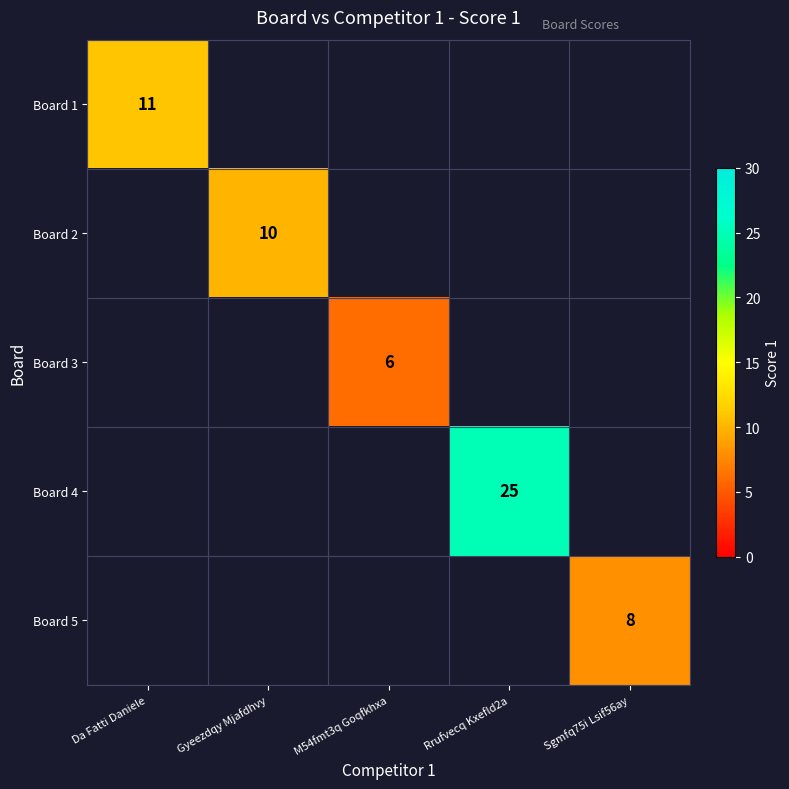

What is the maximum value shown in the chart?

25.0